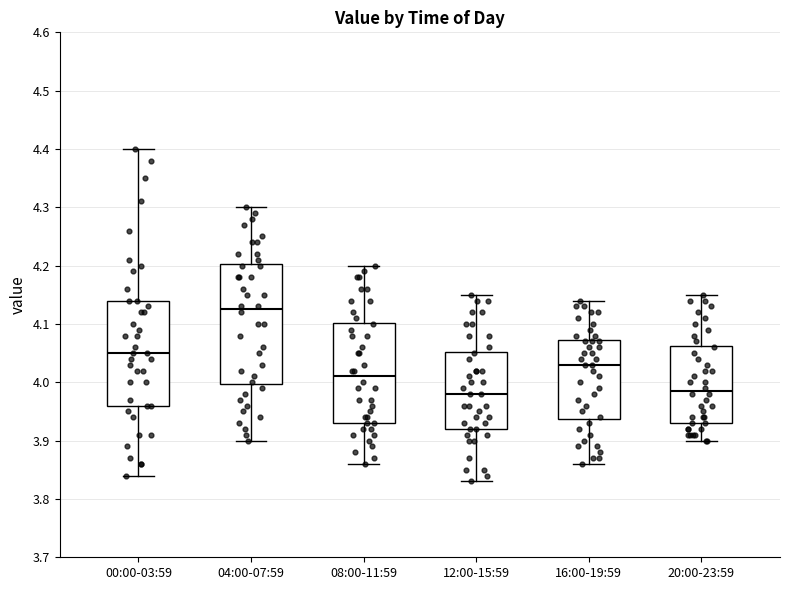

Which box is the tallest, from its lower edge to its upper edge?

04:00-07:59